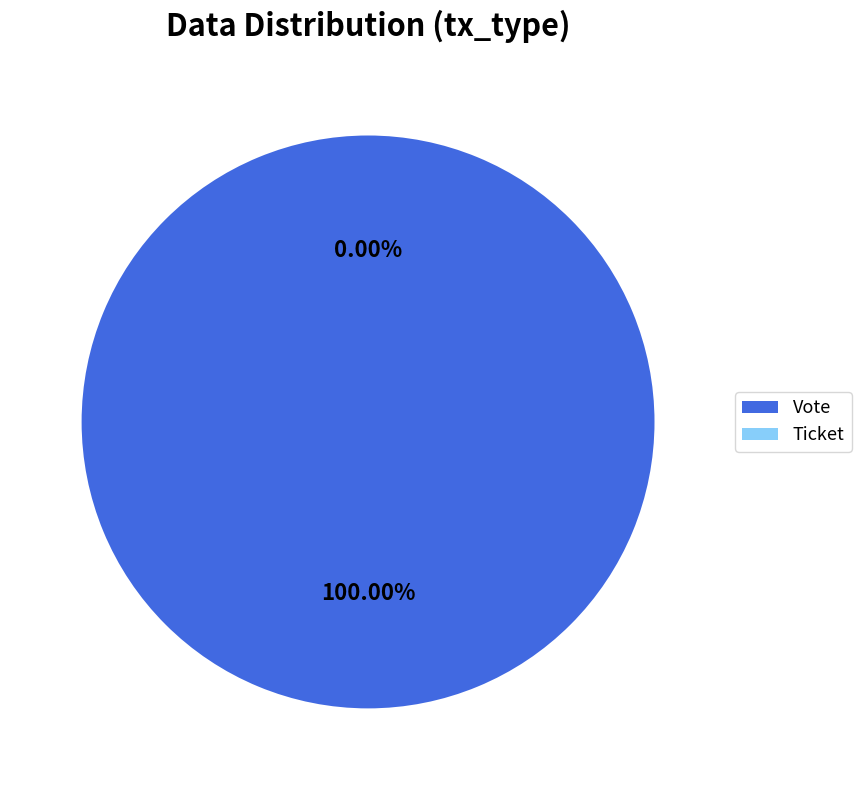

Combined, what portion of the pie is Ticket and Vote?

100.0%